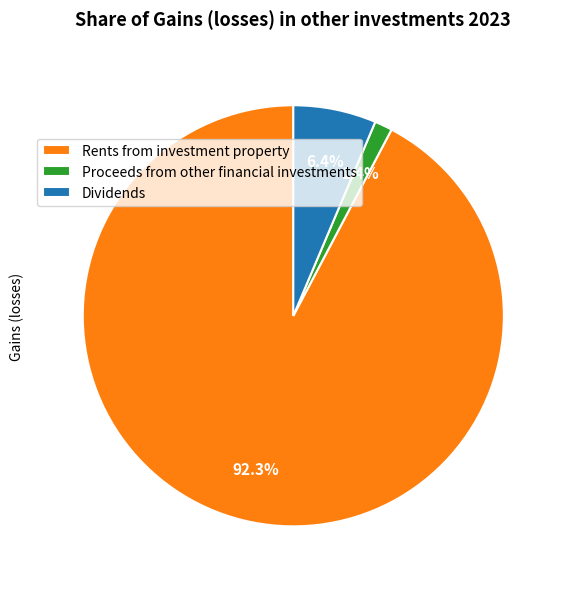

Between Proceeds from other financial investments and Dividends, which is larger?

Dividends